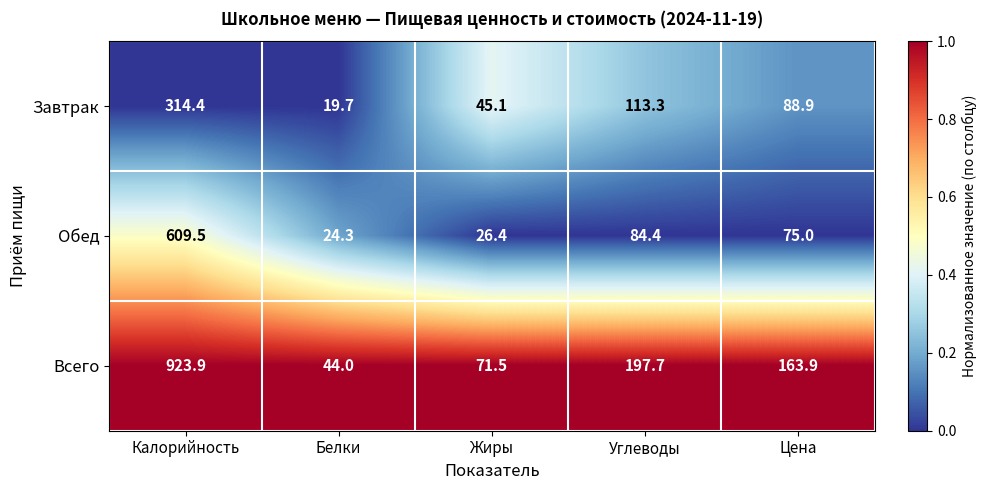

Reading left to right, list all the values displayed in this chart.

Завтрак: 314.4	19.7	45.1	113.3	88.9
Обед: 609.5	24.3	26.4	84.4	75.0
Всего: 923.9	44.0	71.5	197.7	163.9